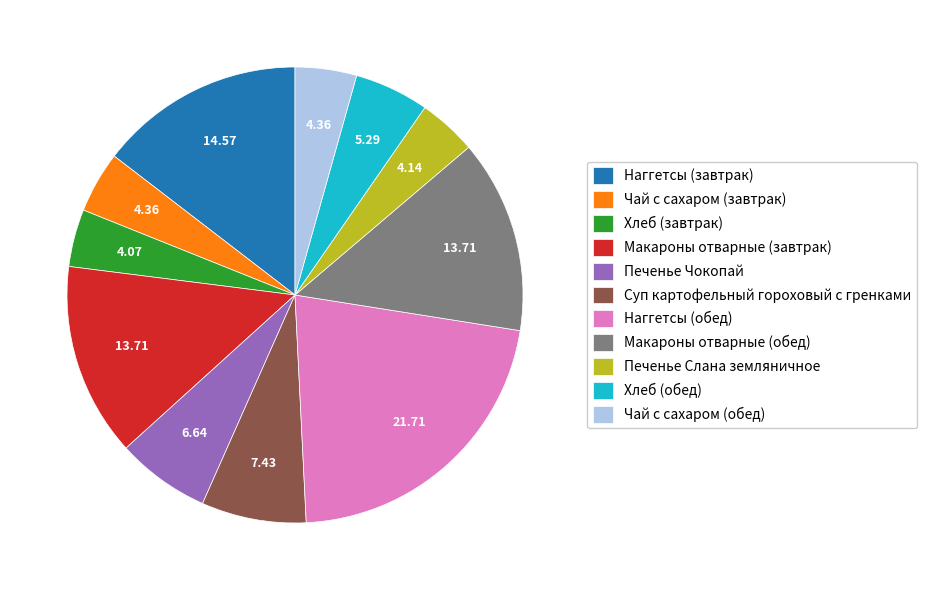

Is the sum of Хлеб (обед) and Чай с сахаром (завтрак) greater than half?

No